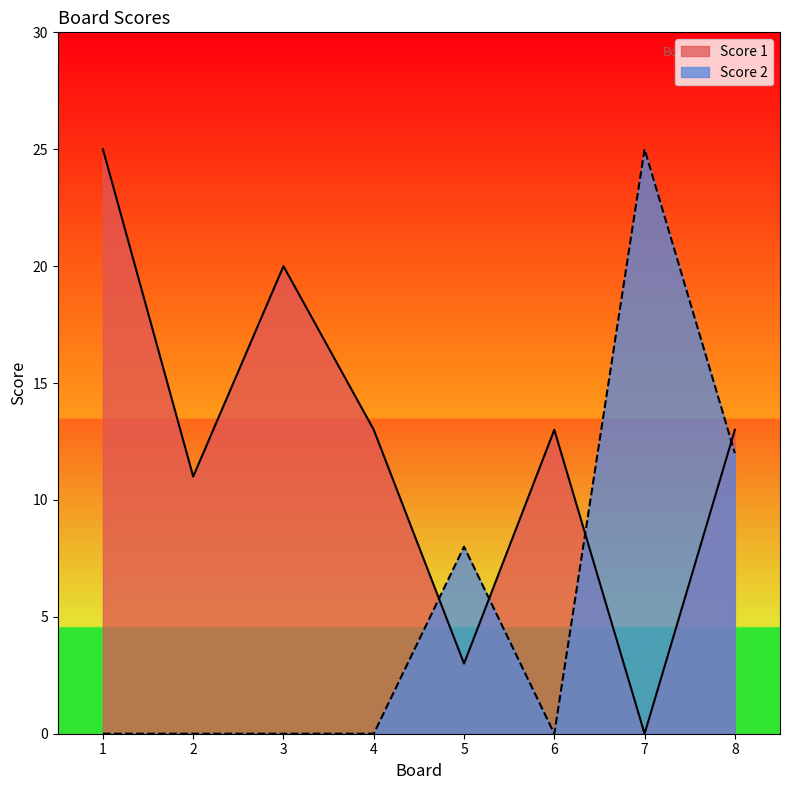

What is the sum of all Score 2 values?

45